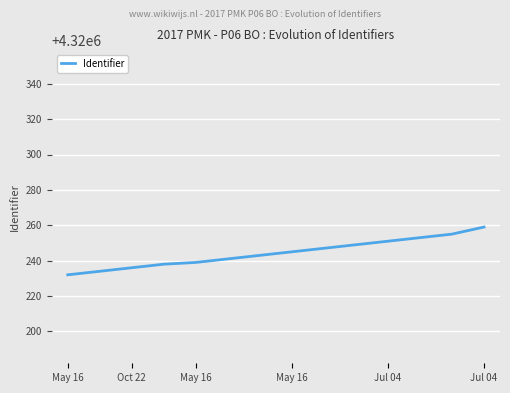

What is the difference between the maximum and minimum values?

27